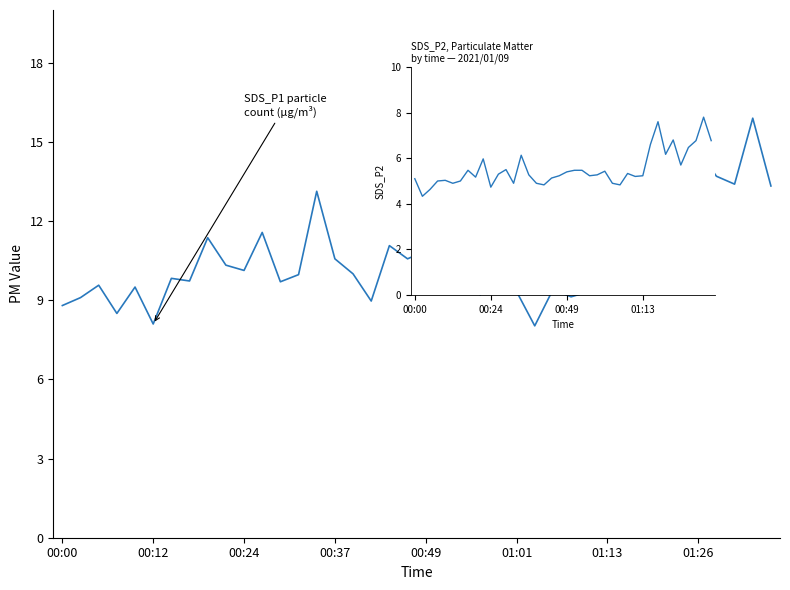

Reading right to left, transcribe all the data shown in this chart.

SDS_P1: 13.3	15.9	13.4	13.7	14.7	14.3	13.2	16.8	14.6	9.7	9.3	9.1	9.4	8.0	9.3	10.4	9.2	13.5	9.9	10.9	10.6	11.1	9.0	10.0	10.6	13.1	10.0	9.7	11.6	10.1	10.3	11.4	9.7	9.8	8.1	9.5	8.5	9.6	9.1	8.8
SDS_P2: 6.8	7.8	6.8	6.5	5.7	6.8	6.2	7.6	6.6	5.2	5.2	5.3	4.8	4.9	5.4	5.3	5.2	5.5	5.5	5.4	5.2	5.1	4.8	4.9	5.3	6.1	4.9	5.5	5.3	4.7	6.0	5.2	5.5	5.0	4.9	5.0	5.0	4.6	4.3	5.1